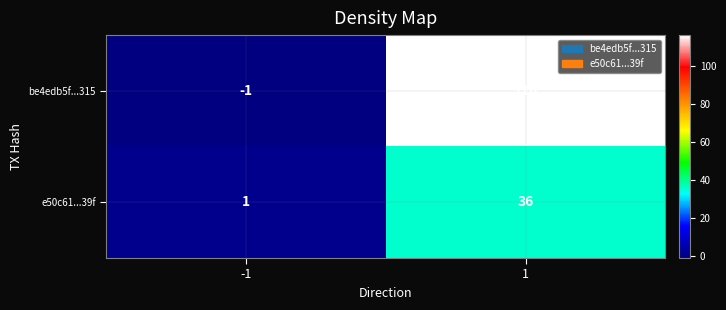

What is the difference between the maximum and minimum values in the e50c61...39f series?

35